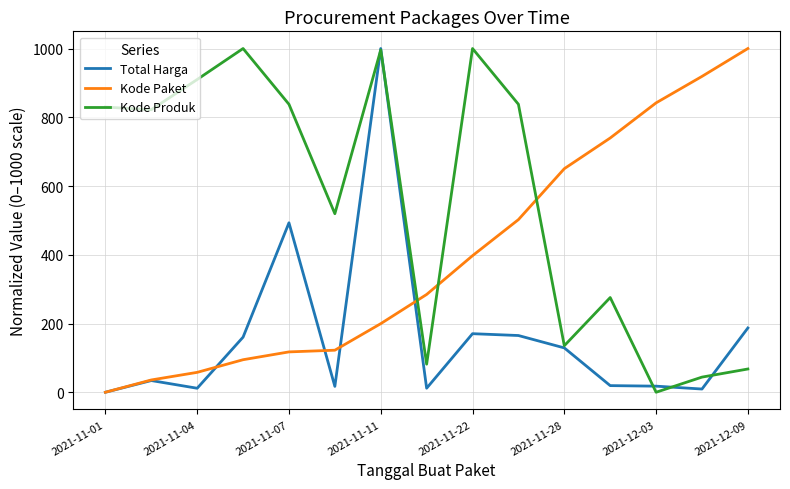

Which series ends up on top after the final intersection of Kode Produk and Kode Paket?

Kode Paket